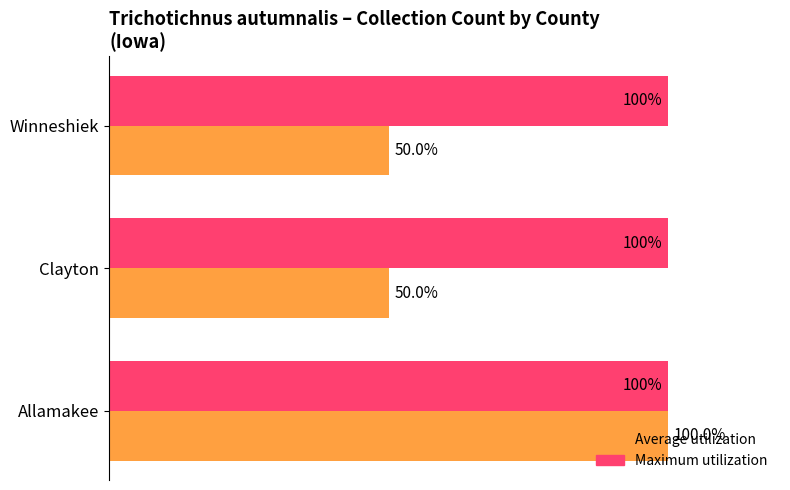

Which series has the largest range (max minus min)?

Average utilization